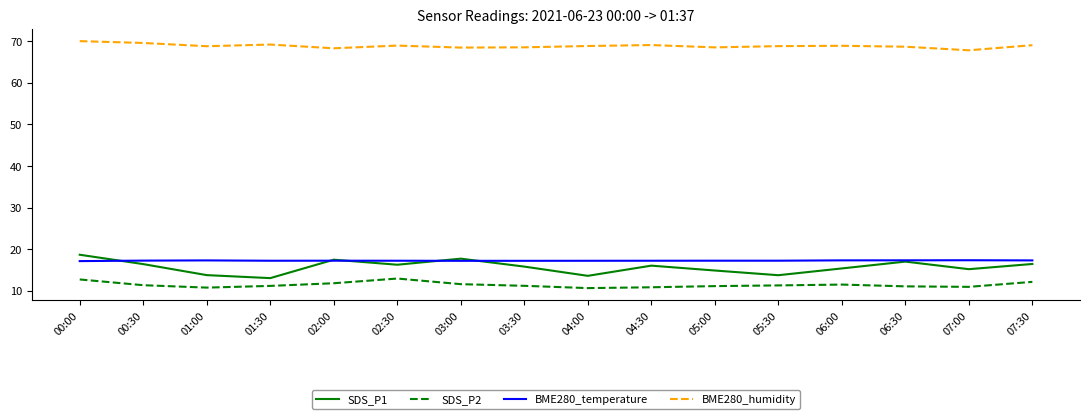

What is the maximum value shown in the chart?

70.0